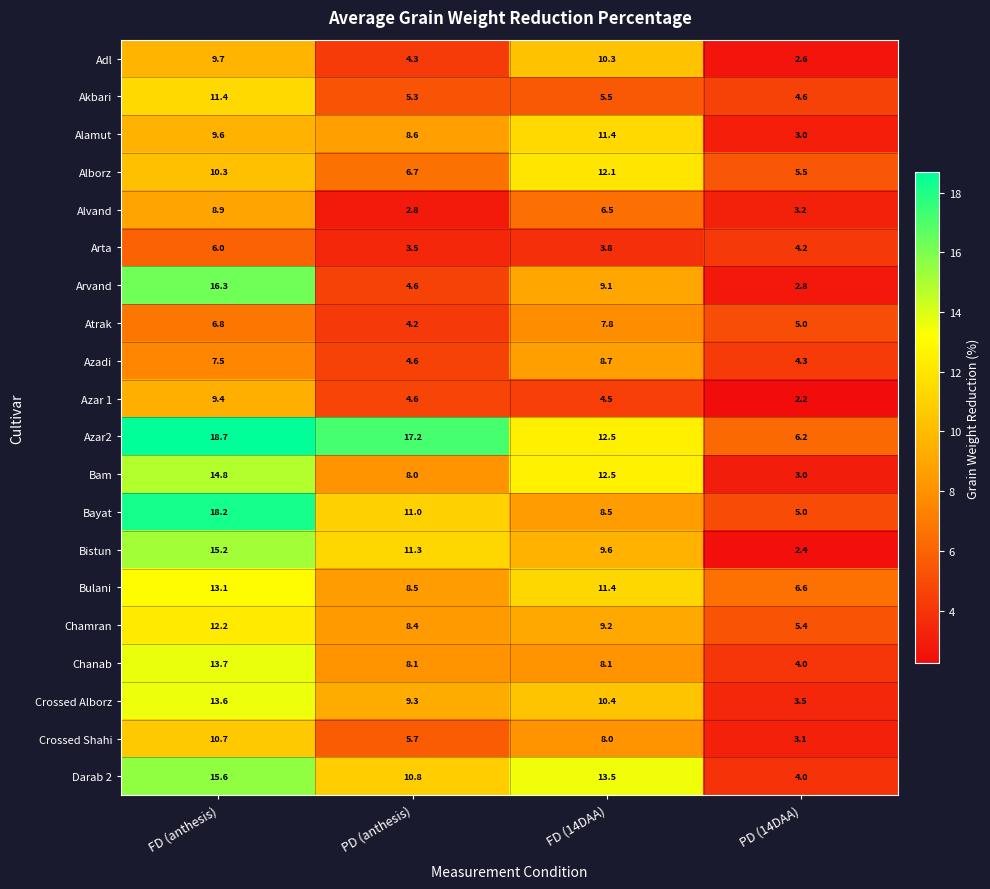

What is the spread (max minus min) of values at FD (14DAA)?

9.7